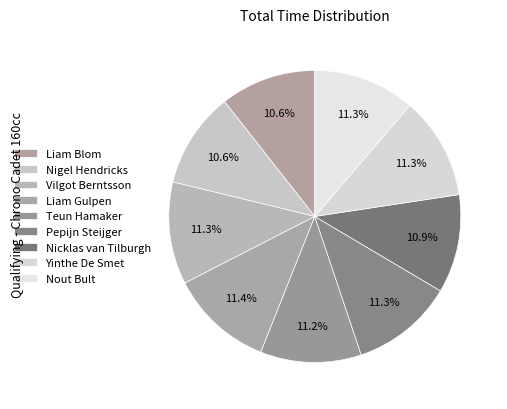

To the nearest percent, what is the average slice percentage?

11%